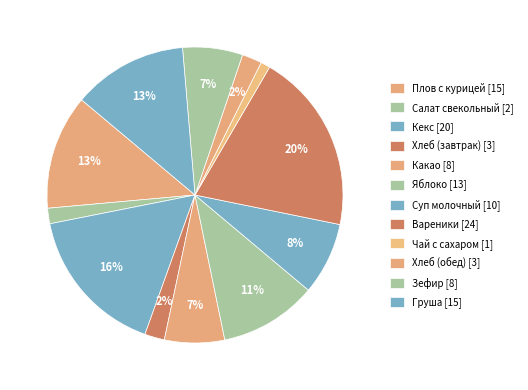

Do Кекс and Салат свекольный together represent more than half of the pie?

No